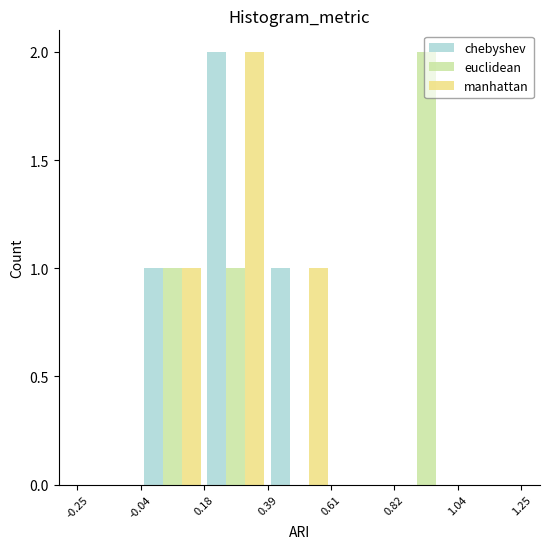

What is the height of the chebyshev bar covering 0.18 to 0.39 on the x-axis? The values are not printed on the chart, so give them approximately, as read against the axis.

2